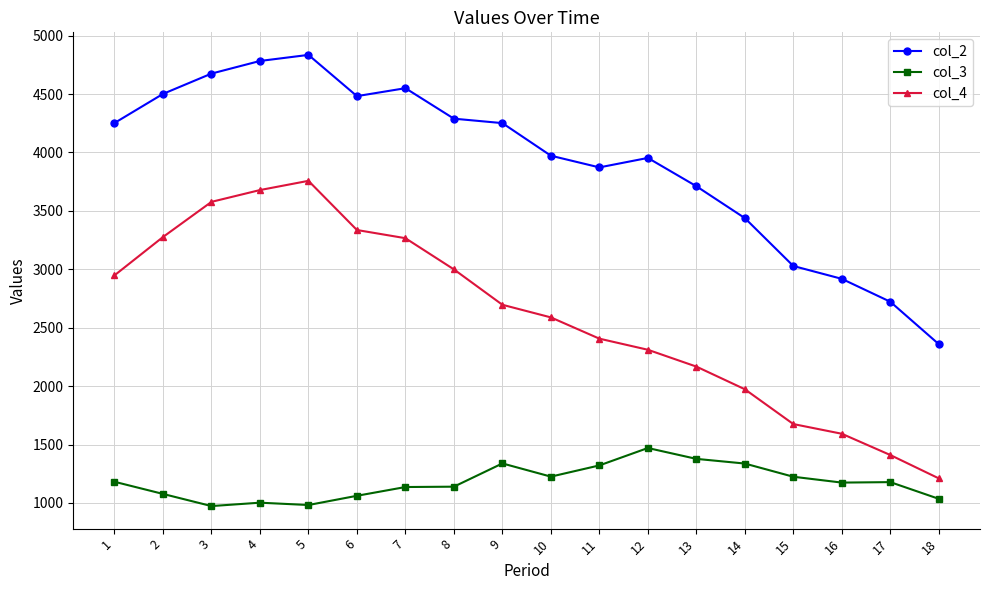

What is the sum of all col_3 values?

21230